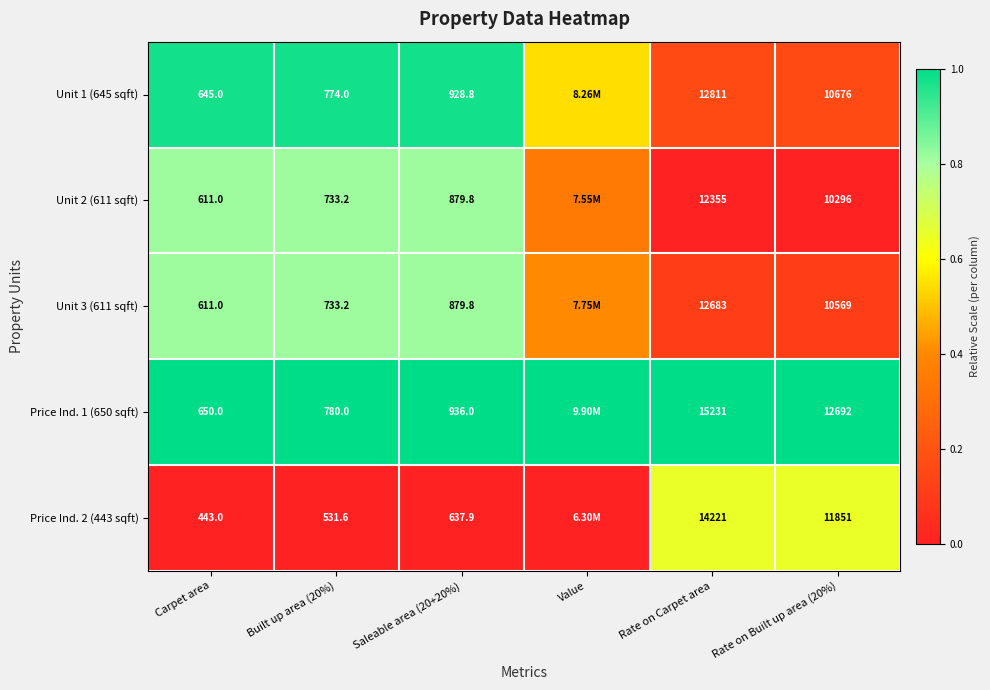

Is the value of Price Ind. 1 (650 sqft) at Rate on Built up area (20%) greater than the value of Unit 1 (645 sqft) at Rate on Built up area (20%)?

Yes